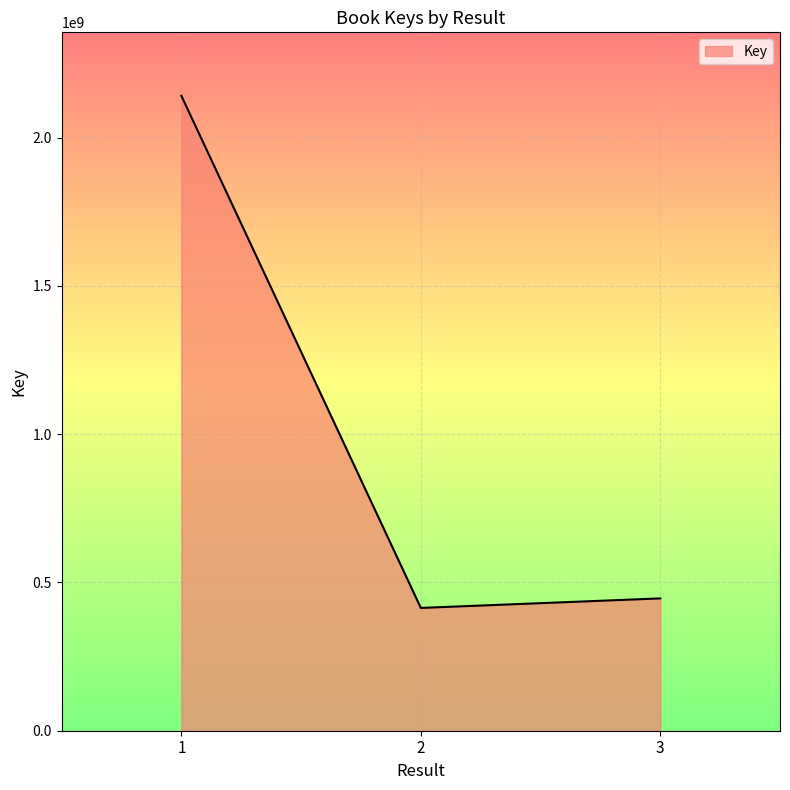

How many lines are shown in the chart?

1